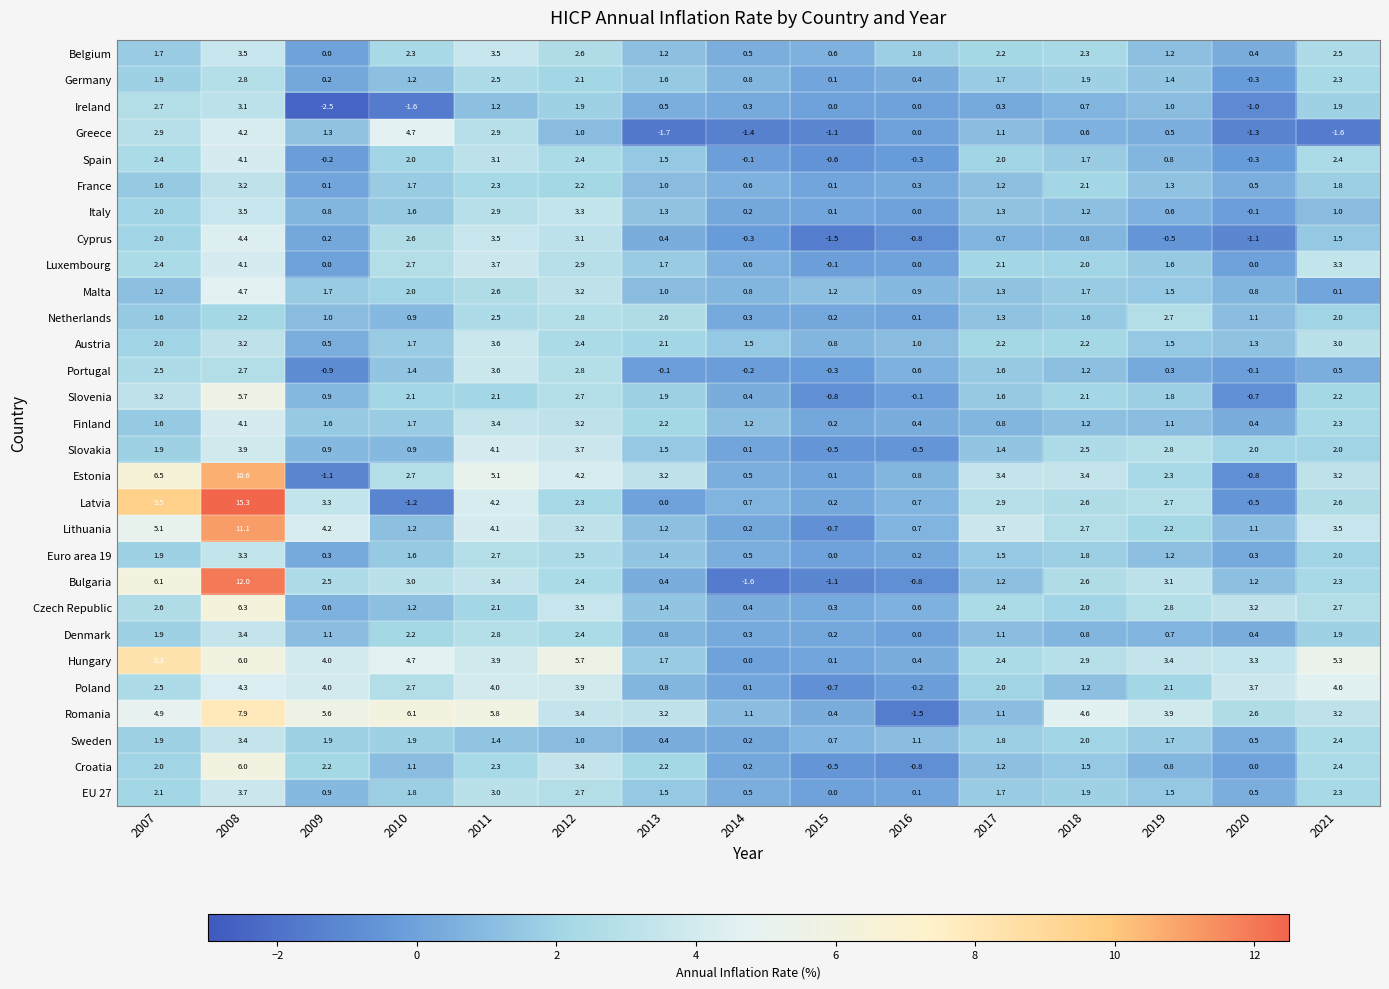

Read the Austria value at 2007.

2.0